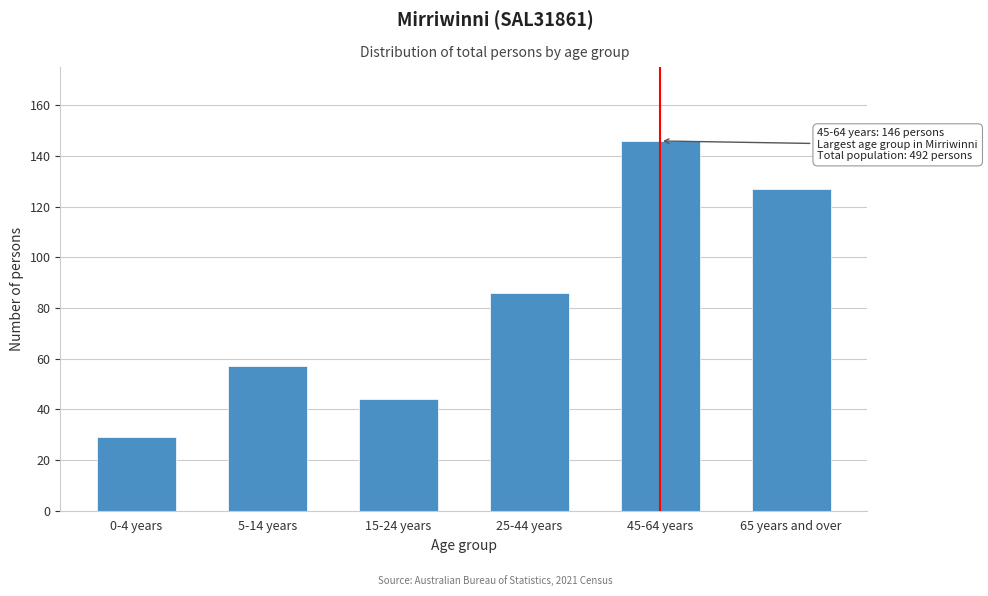

Reading left to right, transcribe all the data shown in this chart.

0-4 years=29	5-14 years=57	15-24 years=44	25-44 years=86	45-64 years=146	65 years and over=127